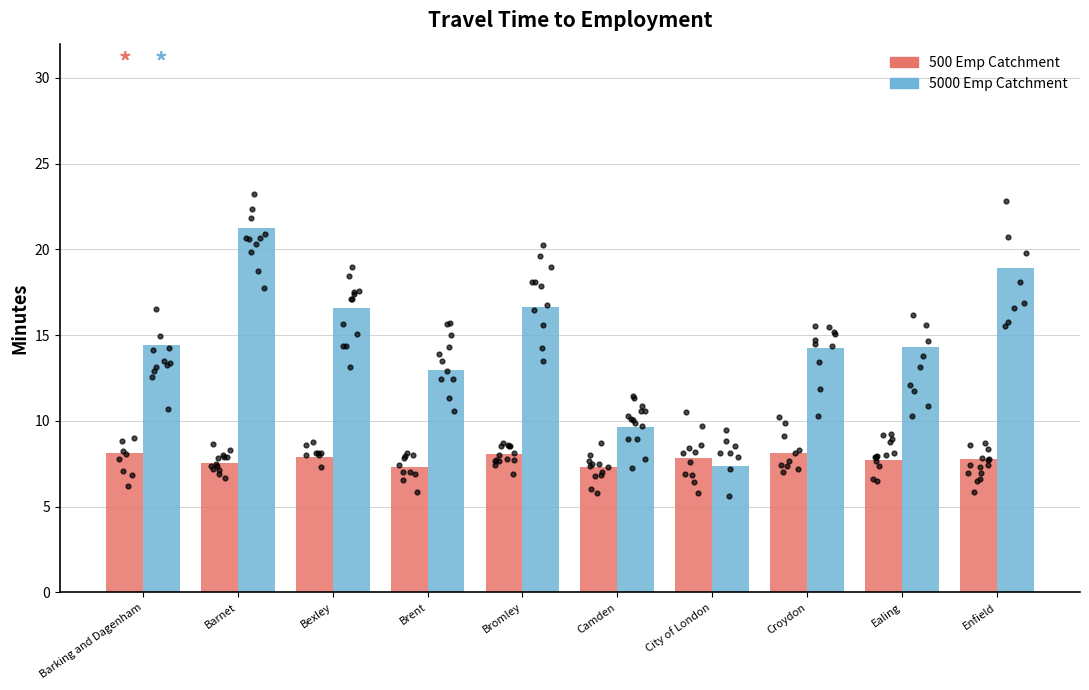

Which series contains the lowest Y value?

Emp003_500 (2014)